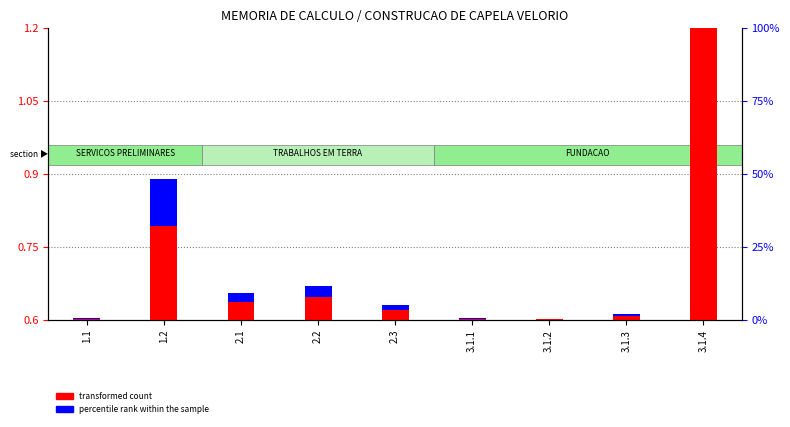

At 2.3, list the series in order from largest to smallest.

transformed count, percentile rank within the sample